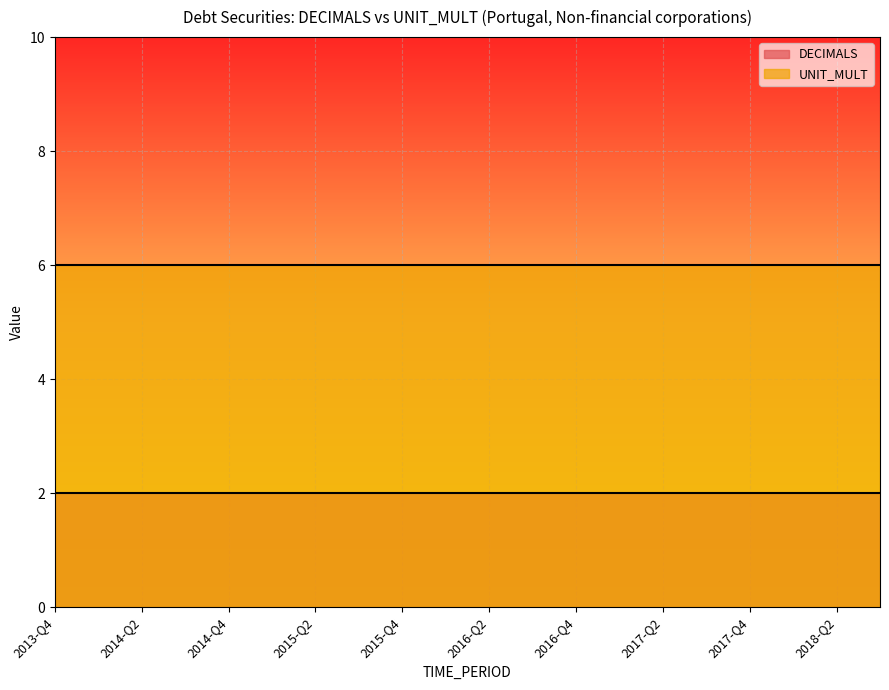

Which series changed the most between 2013-Q4 and 2014-Q2?

DECIMALS